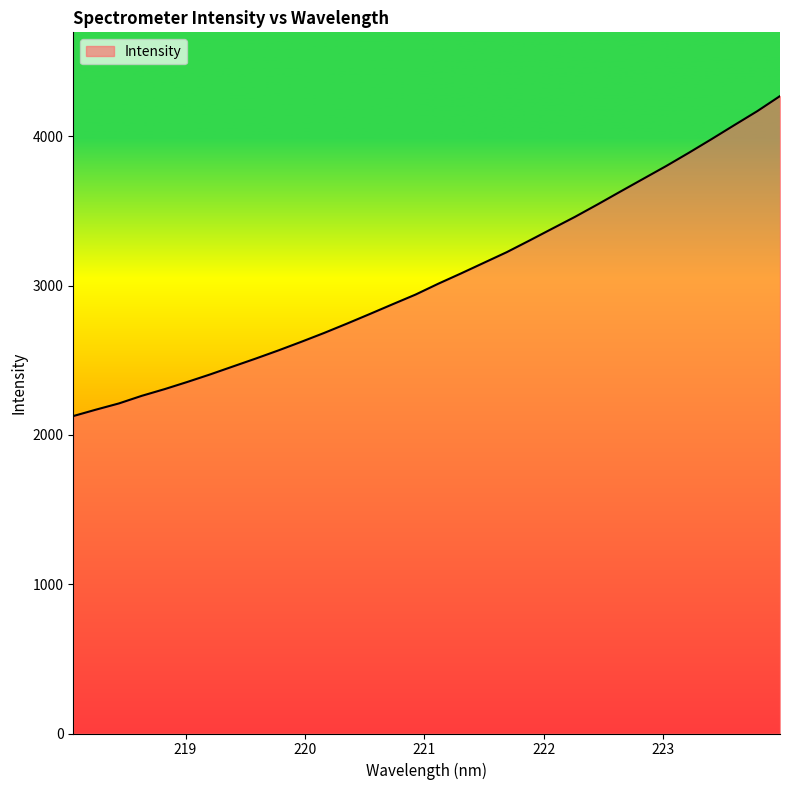

What is the minimum value shown in the chart?

2126.1